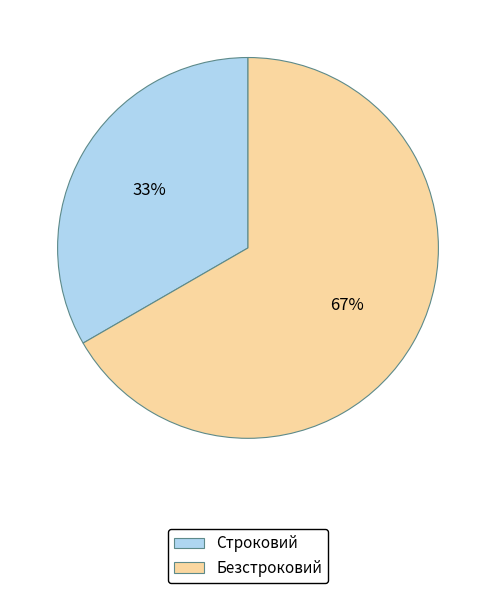

How many slices are in this pie chart?

2